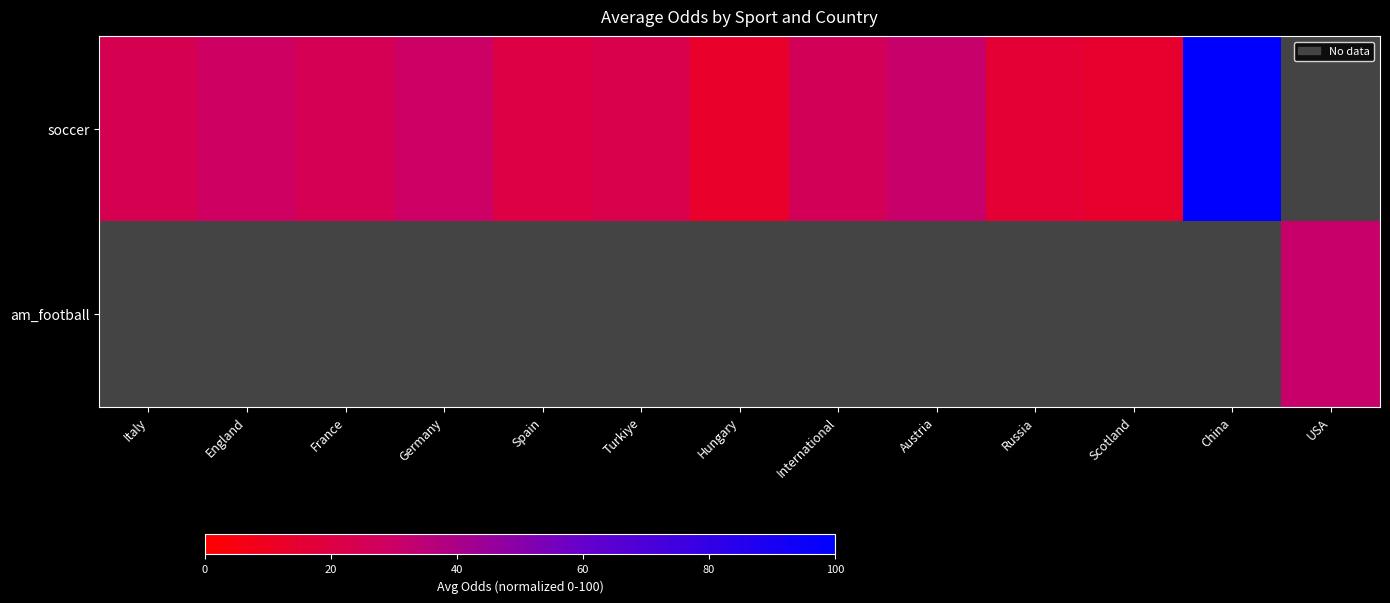

How many distinct data groups are displayed?

2